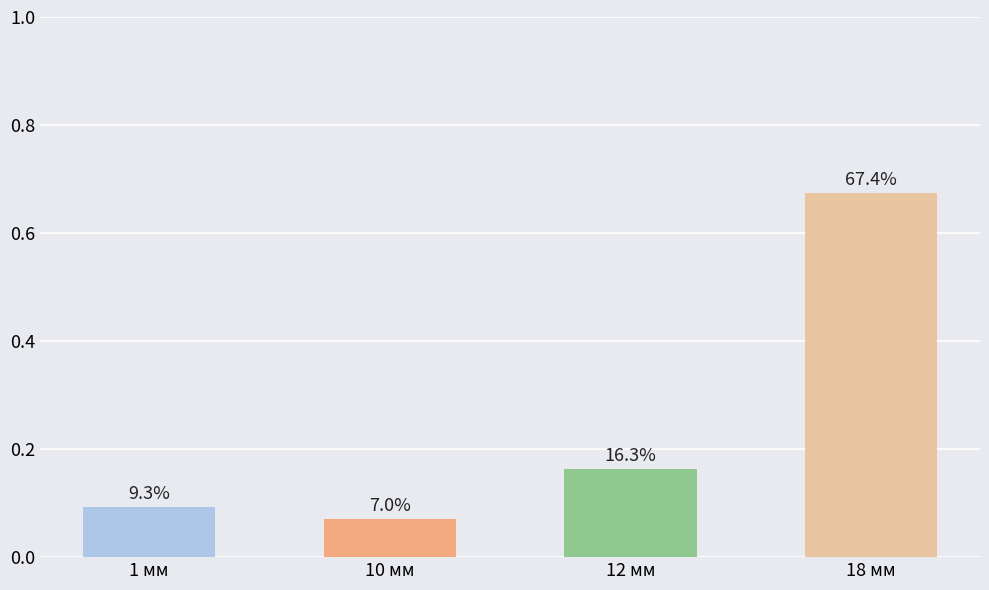

Are the bars horizontal?

No